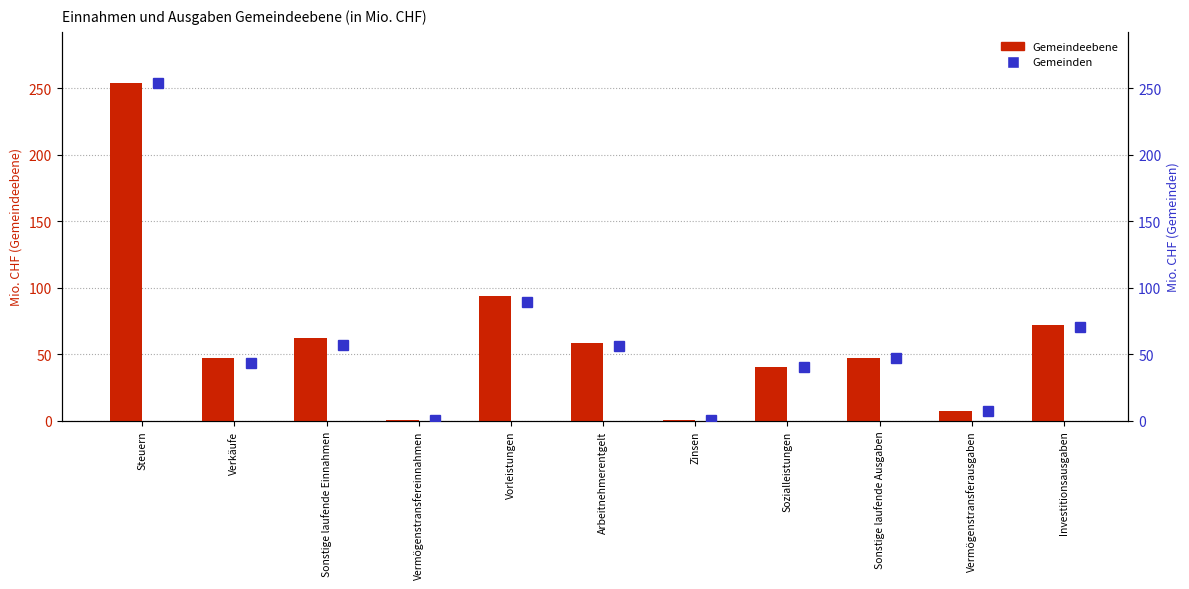

Reading left to right, extract all data points from this chart.

Gemeindeebene: 254.1	46.9	62.0	0.9	94.1	58.4	0.4	40.7	47.3	7.6	72.2
Gemeinden: 254.1	43.6	56.7	0.9	89.0	56.2	0.4	40.7	47.2	7.6	70.7